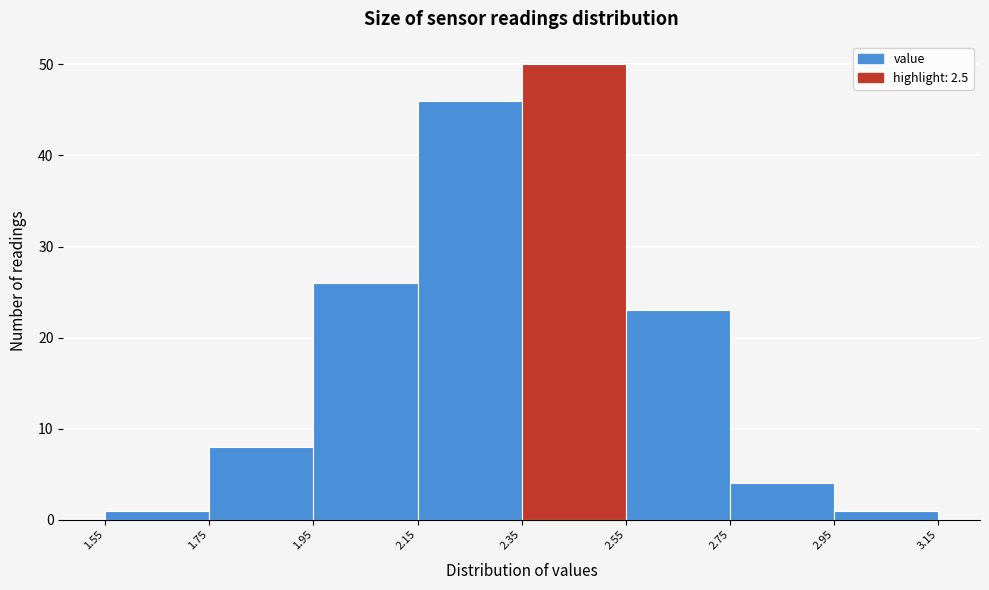

Which range on the x-axis has the tallest bar?

2.35 to 2.55